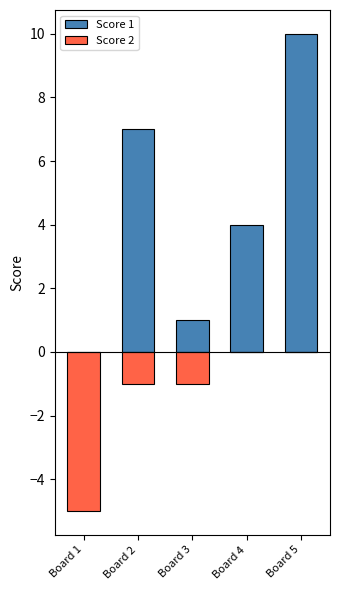

At which category is the sum across all series the highest?

Board 5